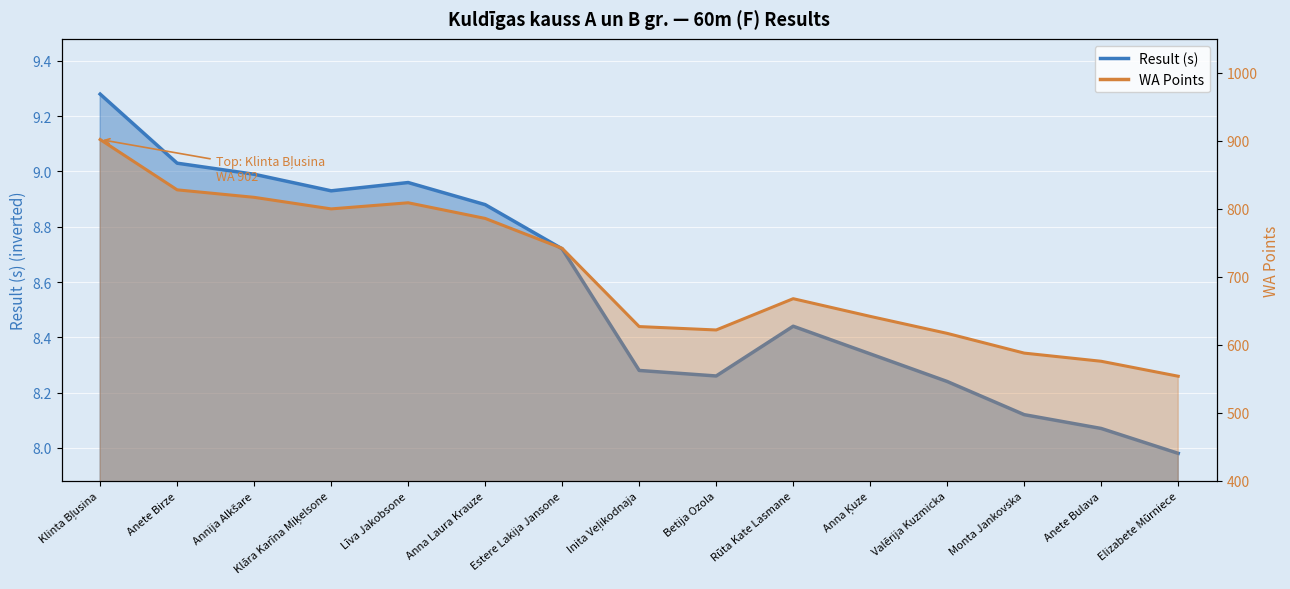

Where is the first local maximum for Result (s)?

Līva Jakobsone